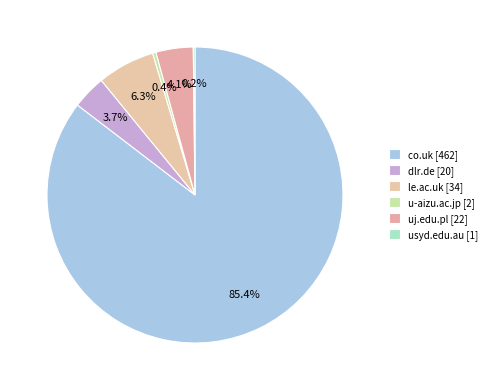

Which category has the biggest portion of the pie?

co.uk